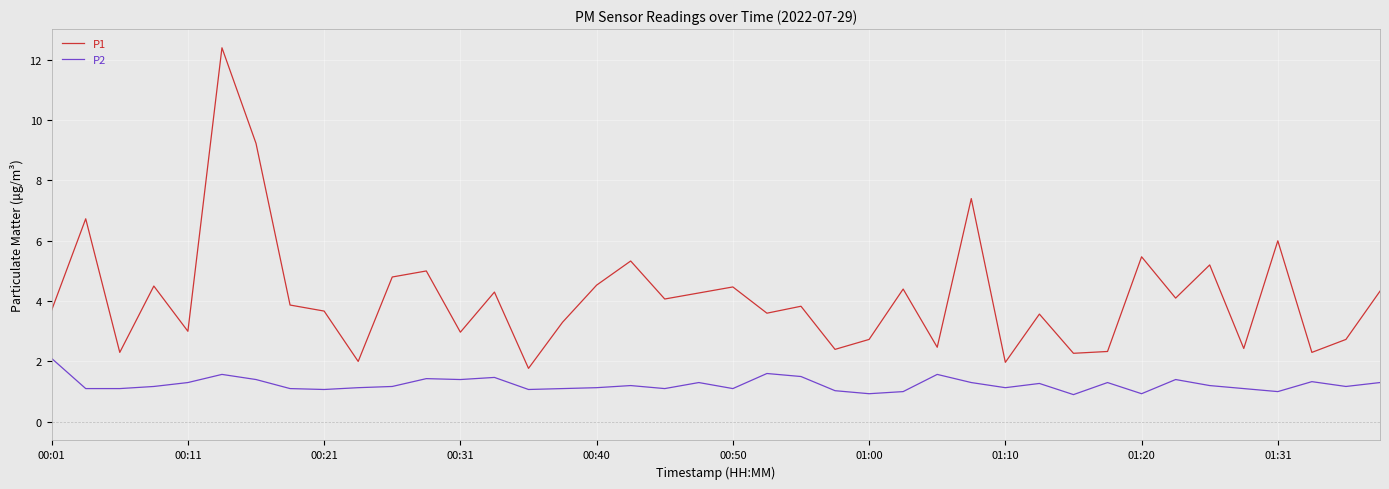

What is the difference between the maximum and minimum values in the P2 series?

1.2